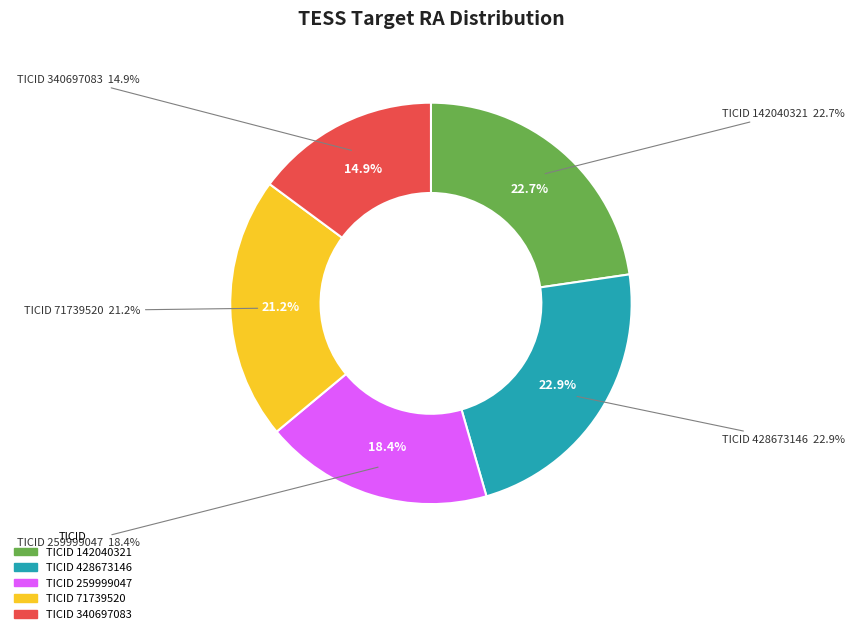

The 142040321 slice represents 23% of the pie. True or false?

True